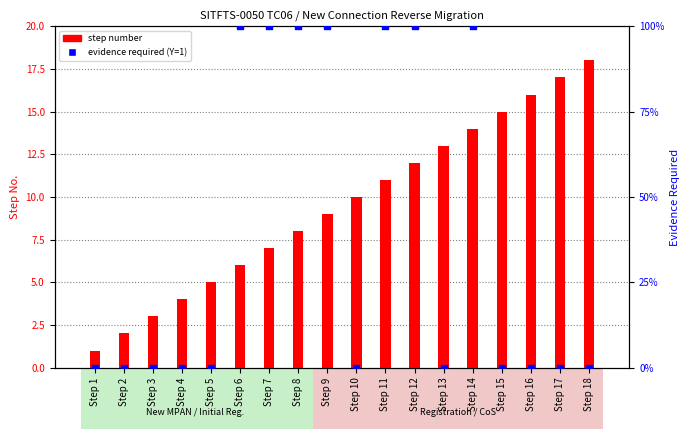

What is the total value across all series at Step 3?

3